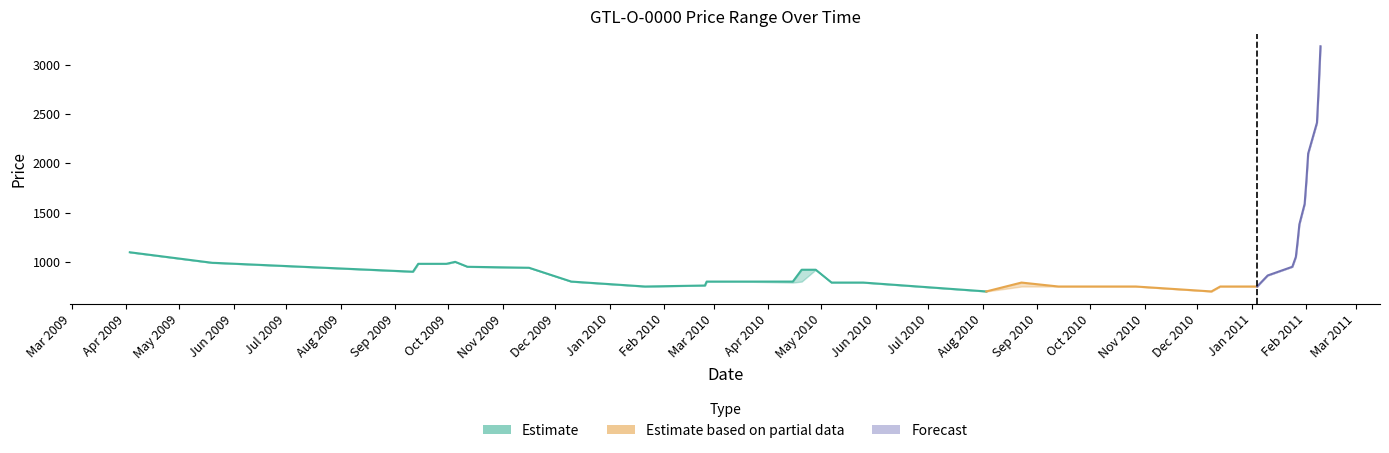

What is the label of the 15th point from the right?

2010-10-27